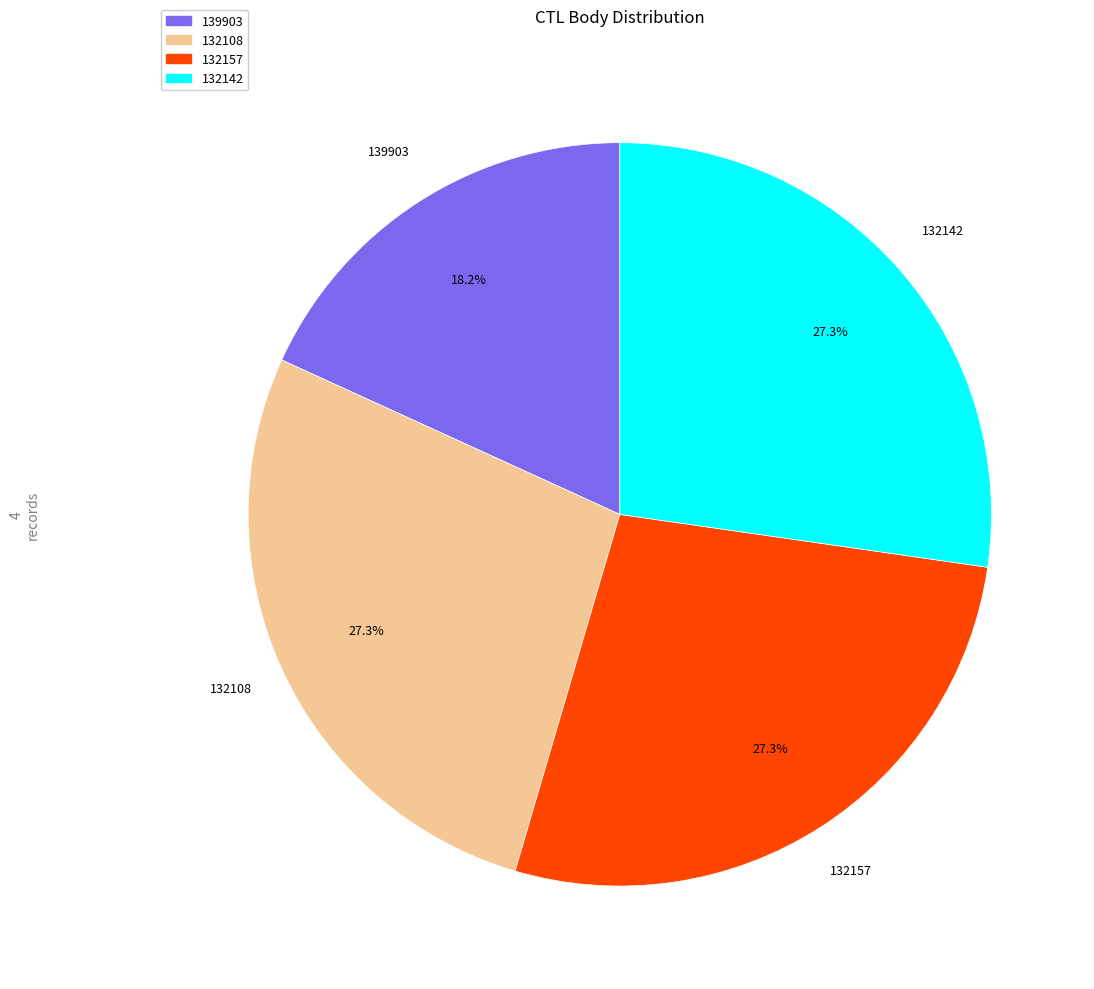

To the nearest percent, what percentage of the pie is 132108?

27%